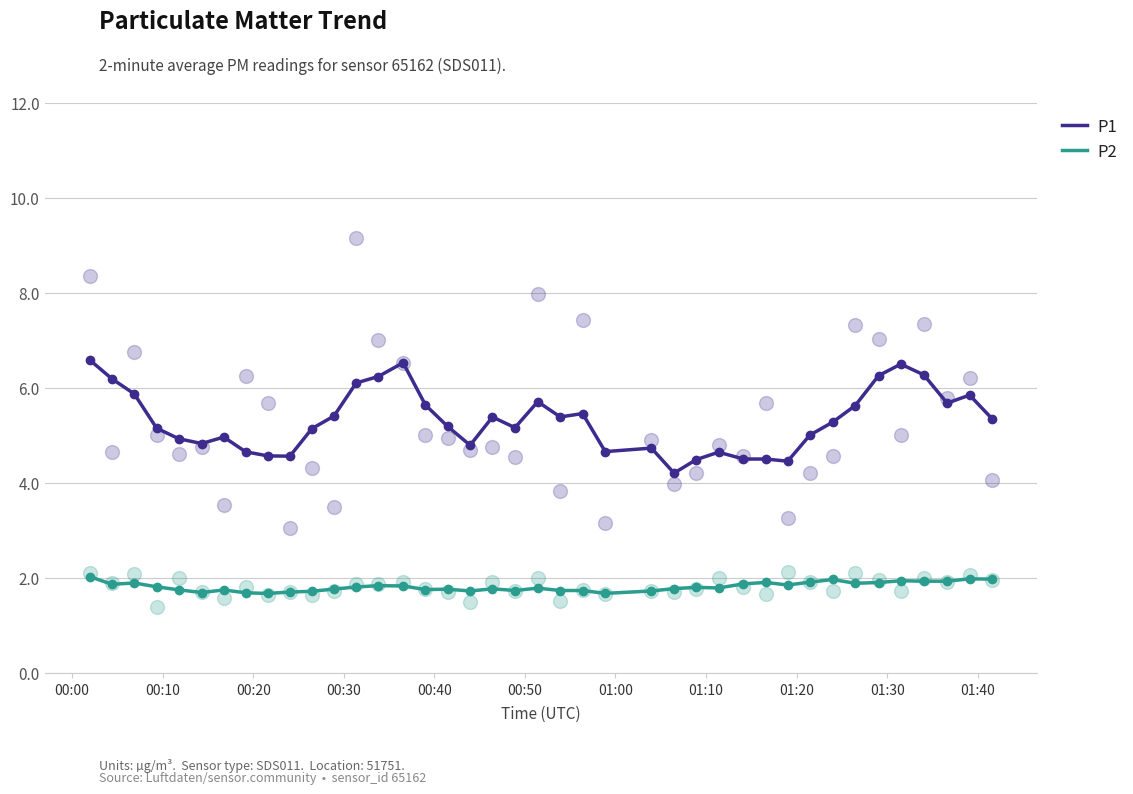

Is the value of P2 at 13 greater than the value of P1 at 15?

No